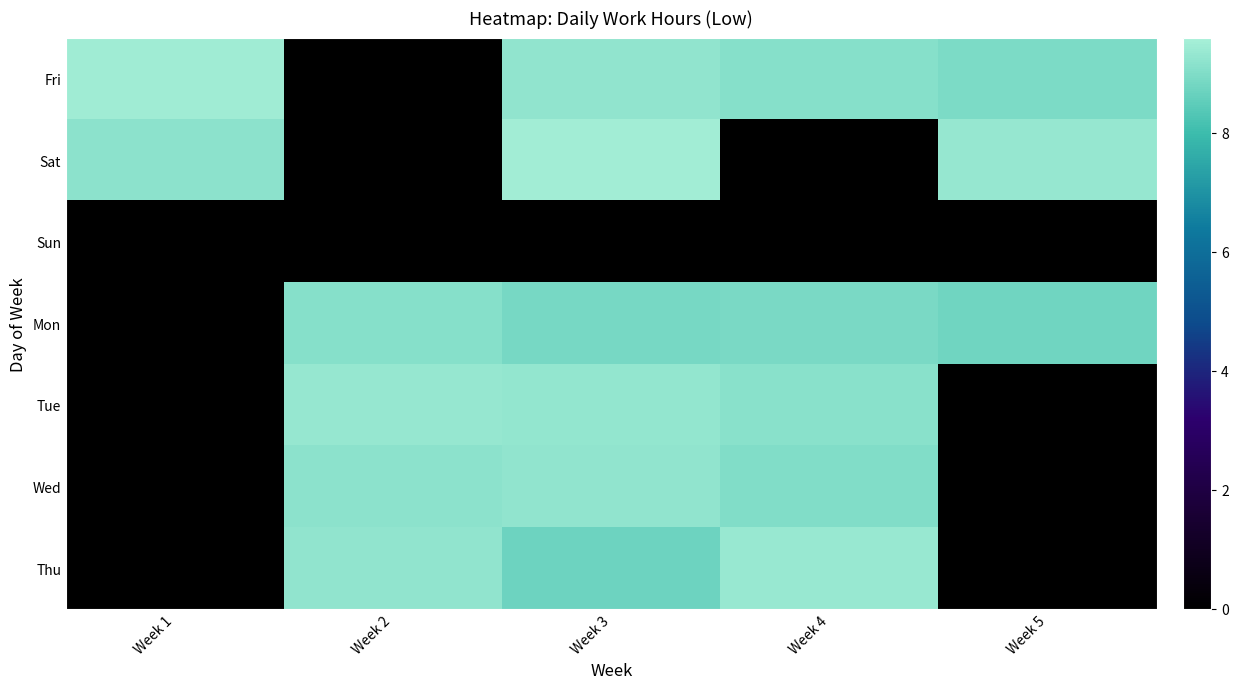

What is the spread (max minus min) of values at Week 4?

9.3